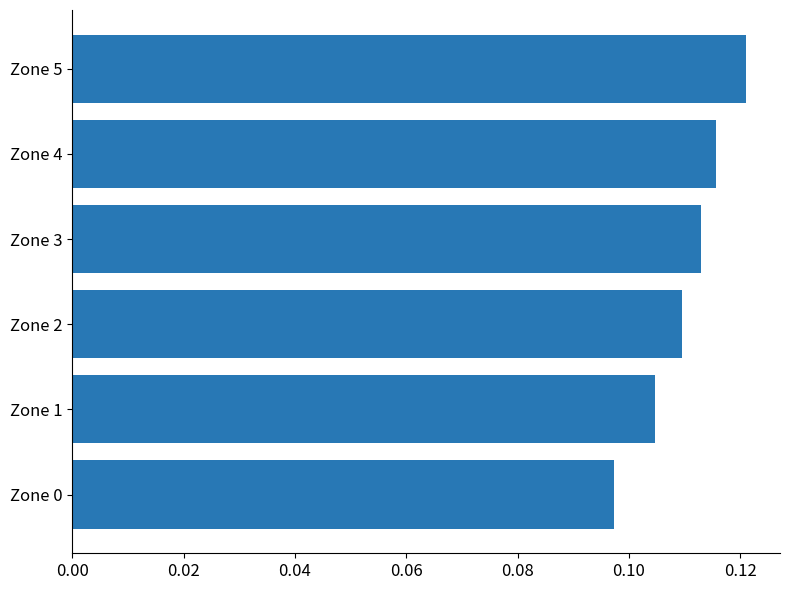

How many bars are there in total?

6